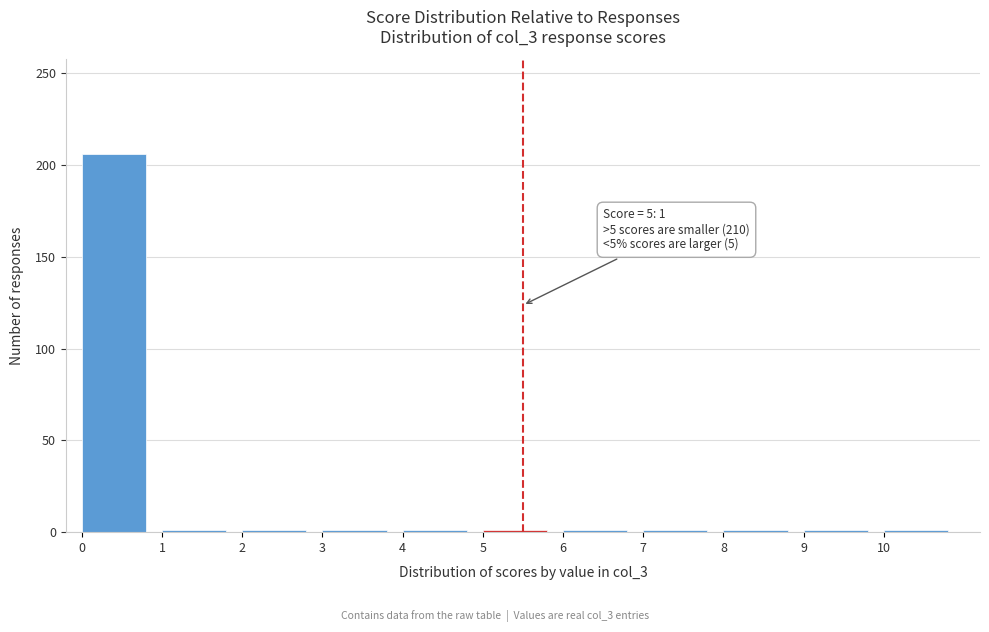

Which range on the x-axis has the tallest bar?

0 to 1